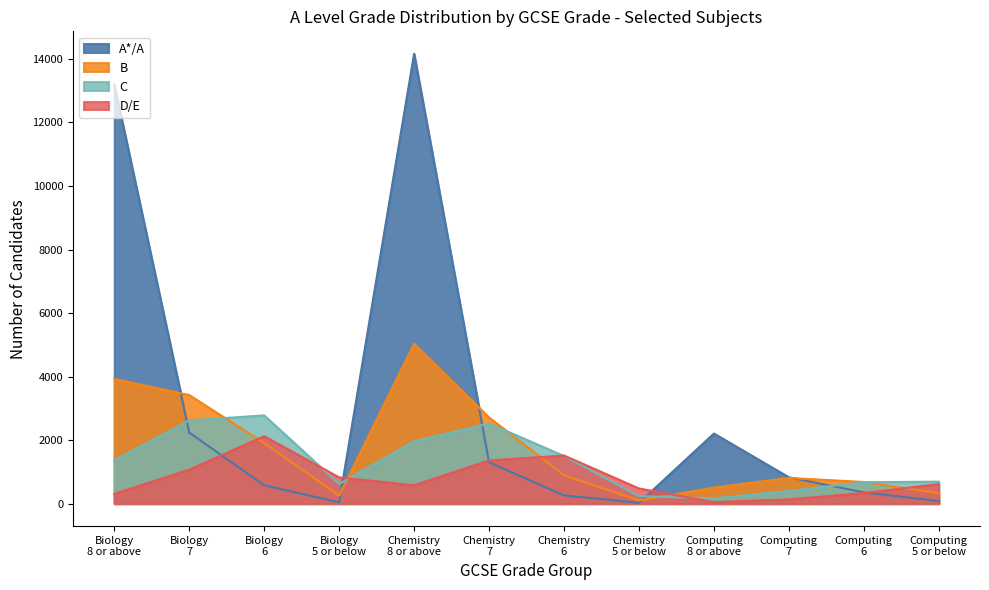

At how many categories does at least one series exceed 6807?

2